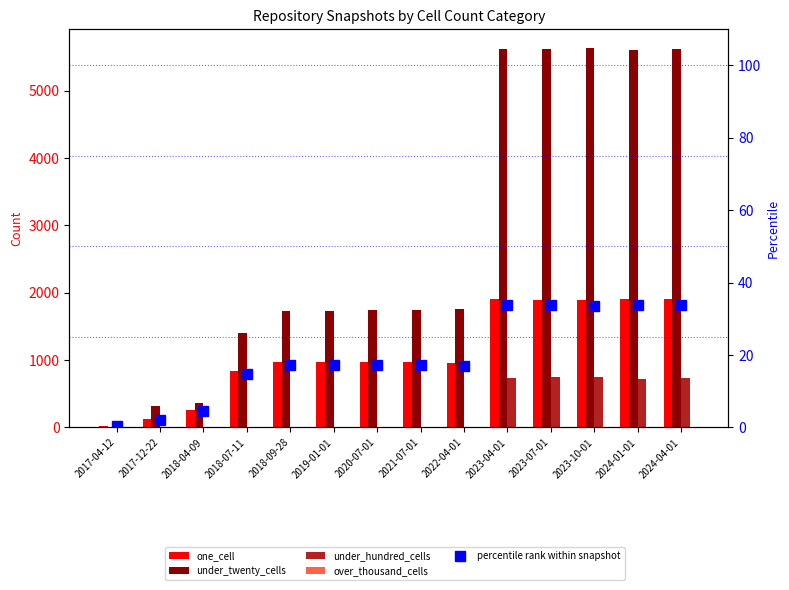

At which label does under_twenty_cells reach its peak?

2023-10-01